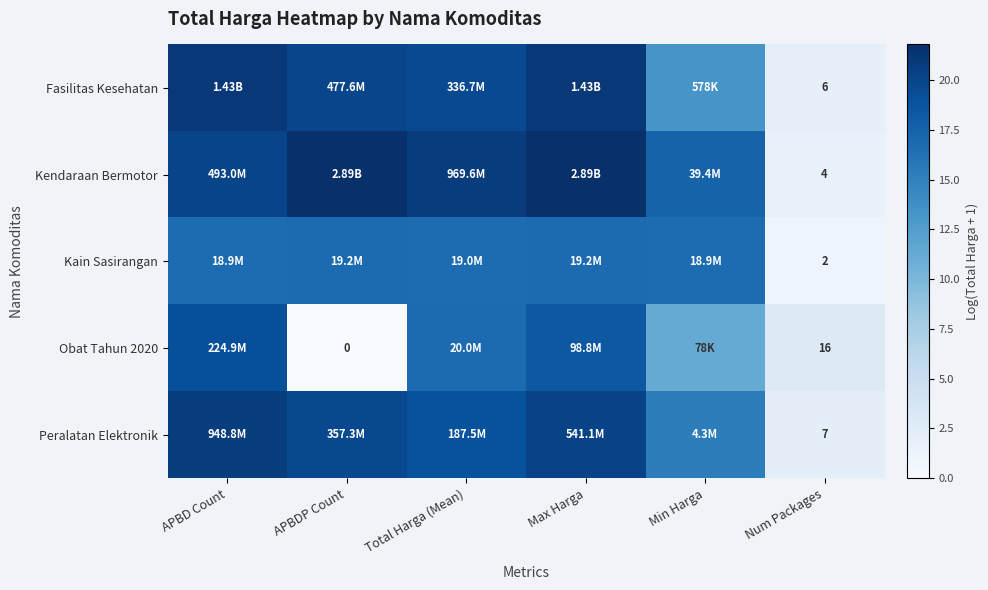

Which series has the widest spread of values?

Kendaraan Bermotor